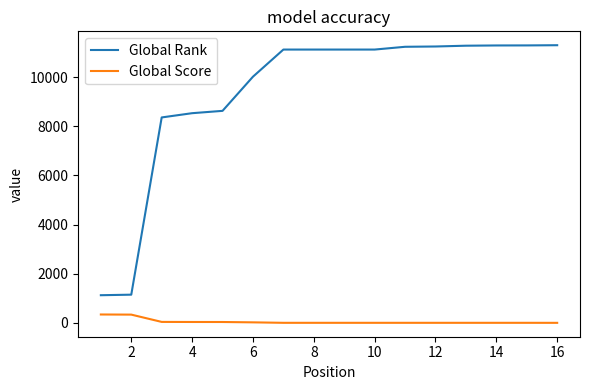

How many lines are shown in the chart?

2